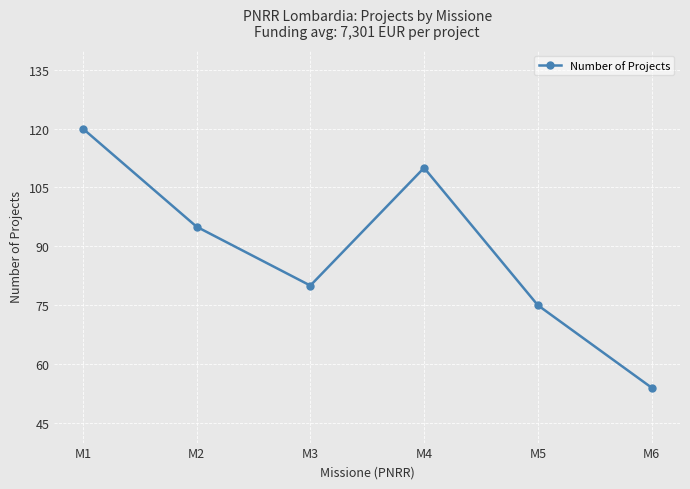

What is the greatest value displayed?

120